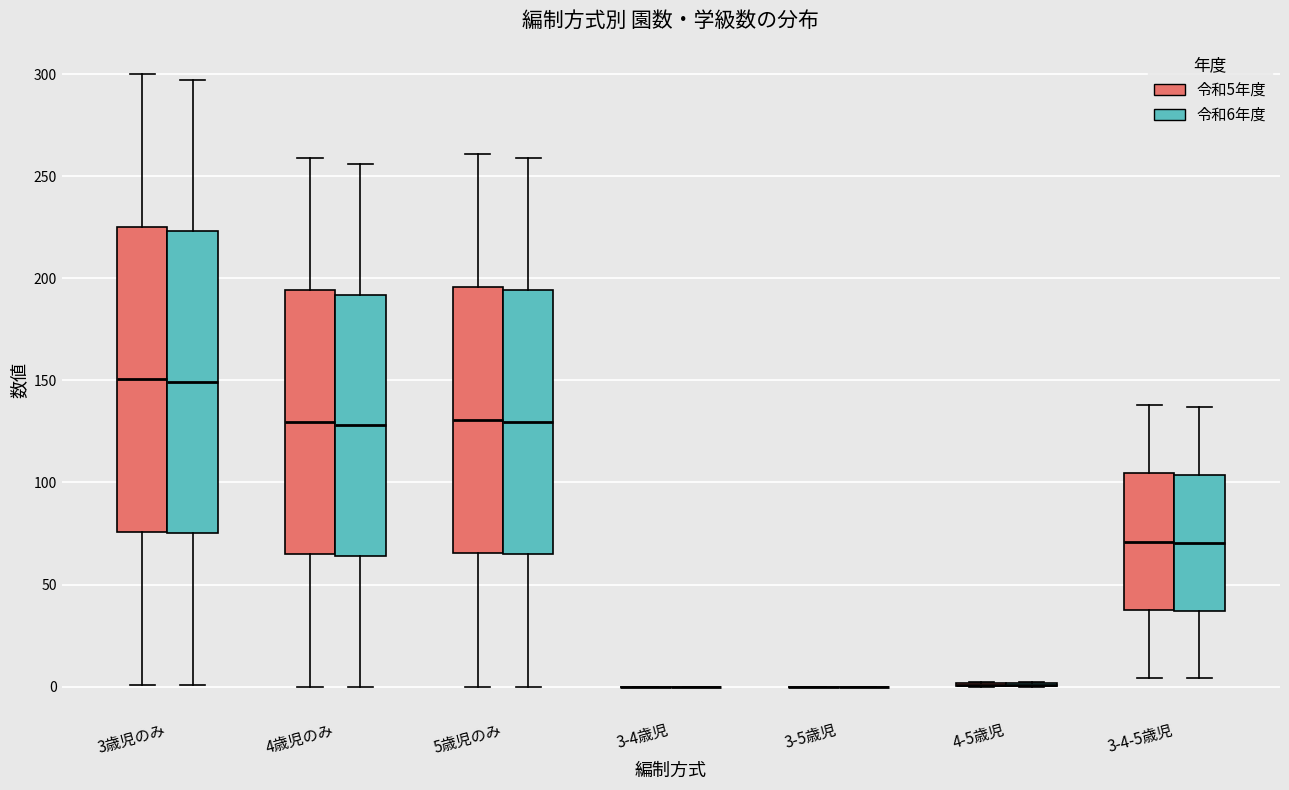

Reading left to right, transcribe this box plot: for each box, give where its median line is, the range the box spans, and where its two whiskers end, as read against the y-axis. The values are not printed on the chart, so give them approximately, as read against the axis.

3歳児のみ (令和5年度): median 150, box 75 to 225, whiskers 0 to 300
3歳児のみ (令和6年度): median 150, box 75 to 225, whiskers 0 to 295
4歳児のみ (令和5年度): median 130, box 65 to 195, whiskers 0 to 260
4歳児のみ (令和6年度): median 130, box 65 to 190, whiskers 0 to 255
5歳児のみ (令和5年度): median 130, box 65 to 195, whiskers 0 to 260
5歳児のみ (令和6年度): median 130, box 65 to 195, whiskers 0 to 260
3-4歳児 (令和5年度): box collapsed to a line at 0, whiskers 0 to 0
3-4歳児 (令和6年度): box collapsed to a line at 0, whiskers 0 to 0
3-5歳児 (令和5年度): box collapsed to a line at 0, whiskers 0 to 0
3-5歳児 (令和6年度): box collapsed to a line at 0, whiskers 0 to 0
4-5歳児 (令和5年度): box collapsed to a line at 0, whiskers 0 to 0
4-5歳児 (令和6年度): box collapsed to a line at 0, whiskers 0 to 0
3-4-5歳児 (令和5年度): median 70, box 40 to 105, whiskers 5 to 140
3-4-5歳児 (令和6年度): median 70, box 35 to 105, whiskers 5 to 135